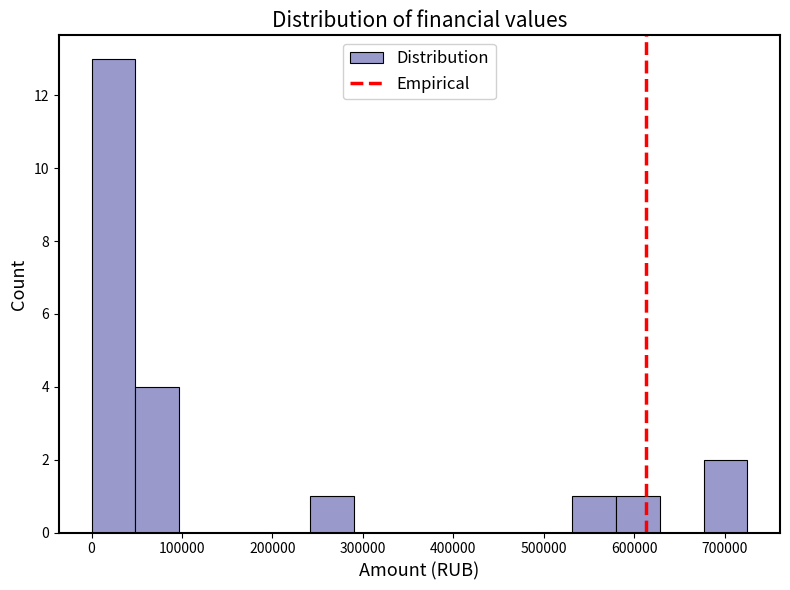

Reading left to right, transcribe this chart: for each bar, give the range it covers on the x-axis and its height. Neither the bar edges nor the heights are printed on the chart, so give them approximately, as read against the axes.

0 to 50000: 13
50000 to 100000: 4
100000 to 150000: 0
150000 to 190000: 0
190000 to 240000: 0
240000 to 290000: 1
290000 to 340000: 0
340000 to 390000: 0
390000 to 440000: 0
440000 to 480000: 0
480000 to 530000: 0
530000 to 580000: 1
580000 to 630000: 1
630000 to 680000: 0
680000 to 730000: 2